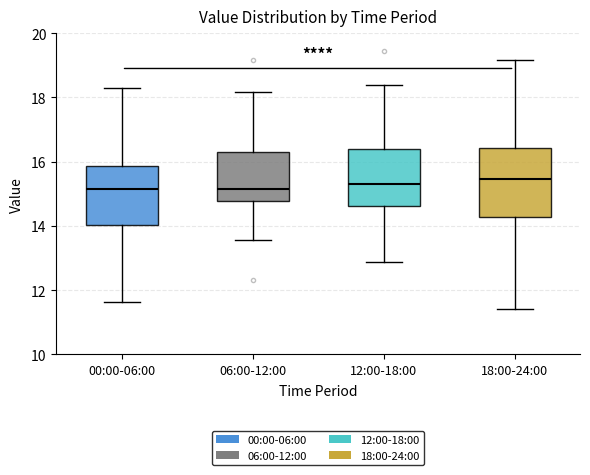

Which box is the tallest, from its lower edge to its upper edge?

18:00-24:00